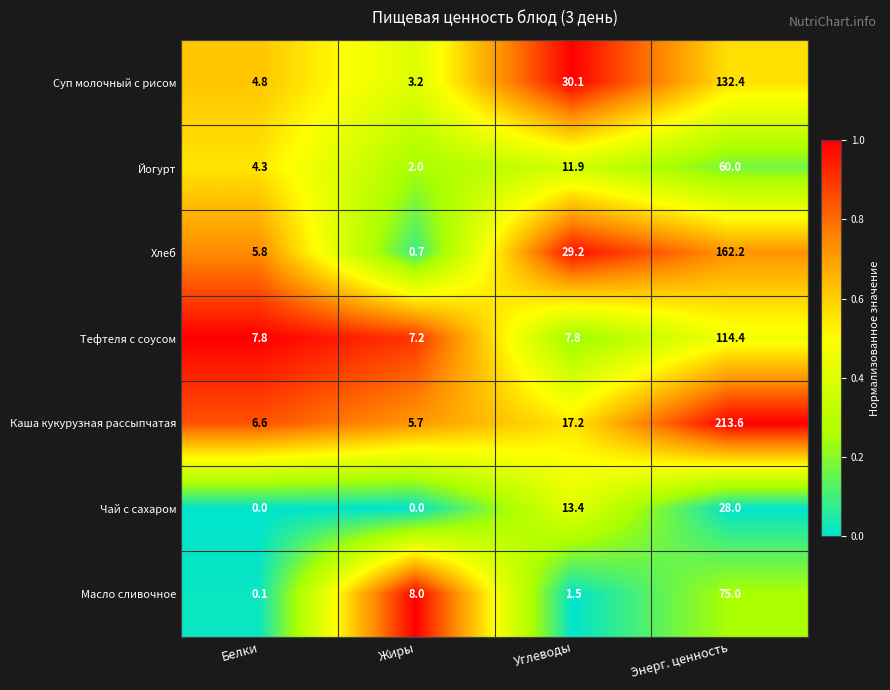

What is the minimum value for Хлеб?

0.7